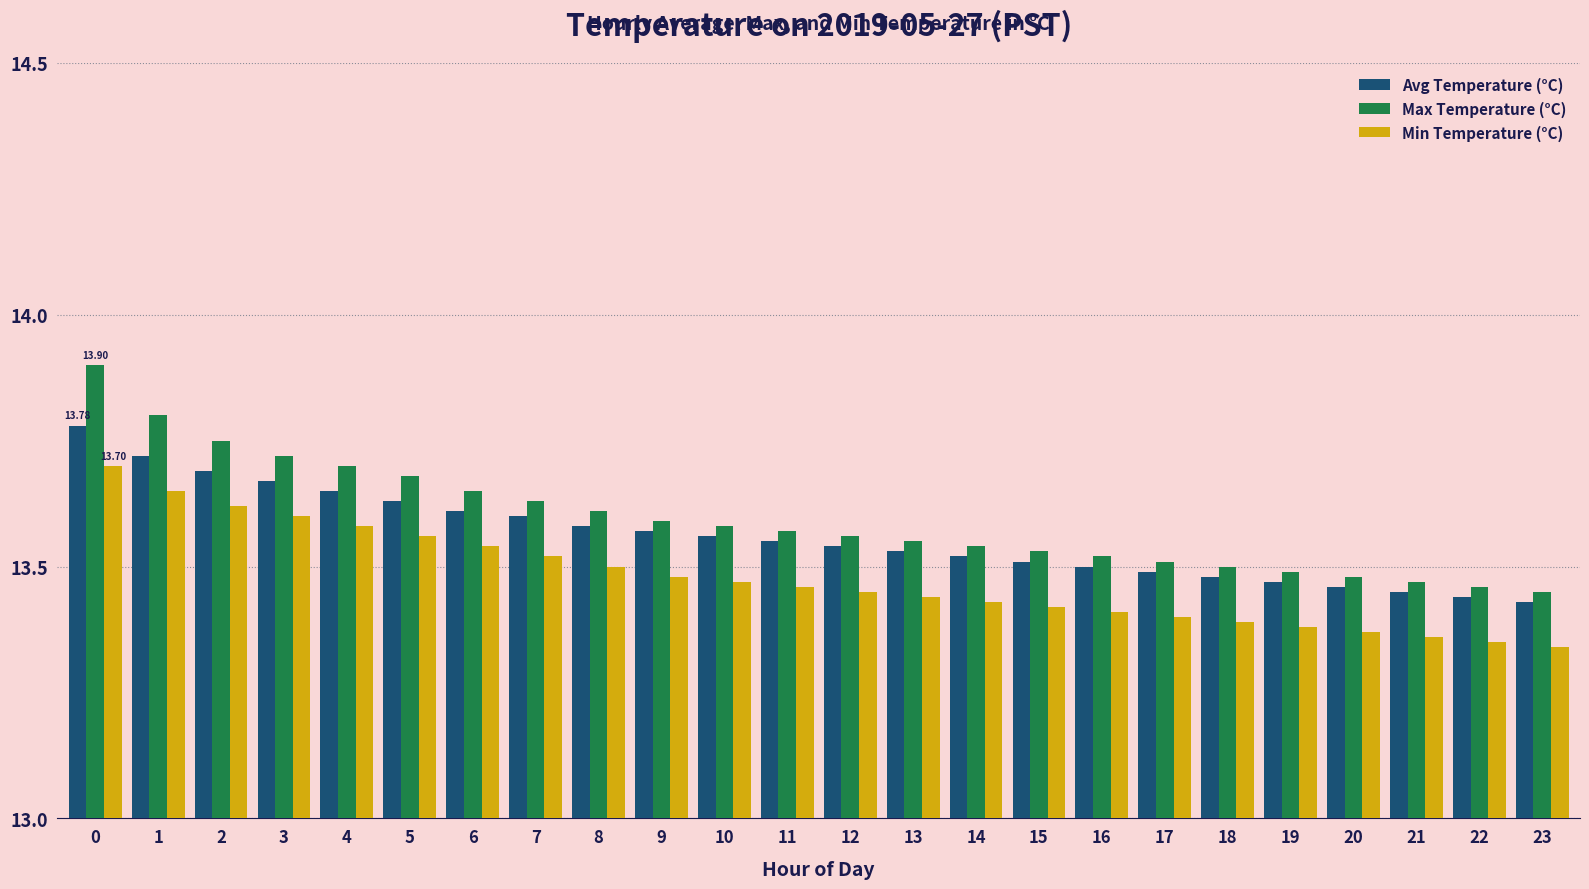

What is the sum of all Max Temperature (°C) values?

326.2